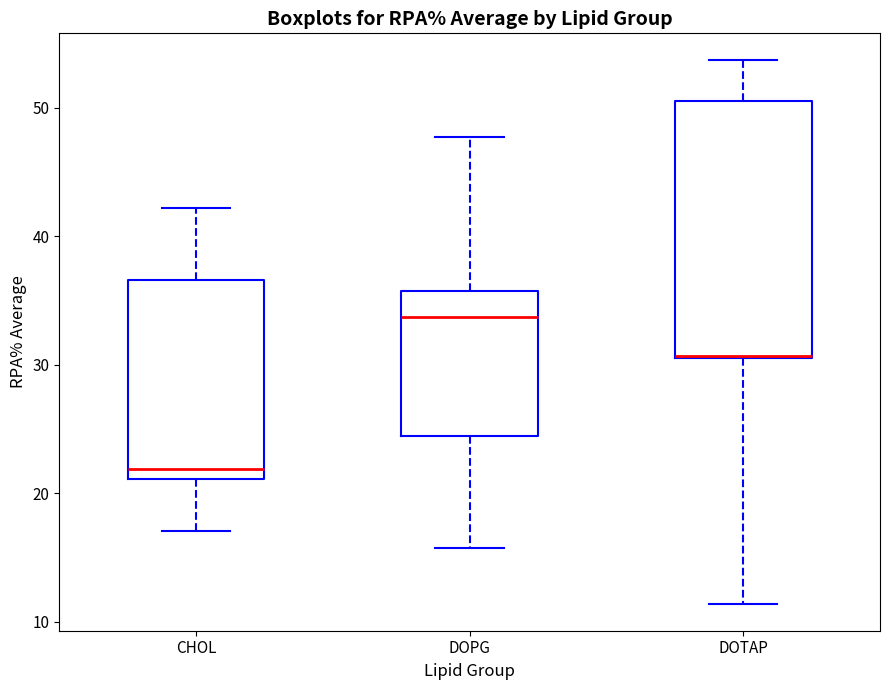

Reading left to right, read every box against the y-axis: the position of its median line, the range the box covers, and the ends of its whiskers. The values are not printed on the chart, so give them approximately, as read against the axis.

CHOL: median 22, box 21 to 37, whiskers 17 to 42
DOPG: median 34, box 24 to 36, whiskers 16 to 48
DOTAP: median 31 (drawn on the box's lower edge), box 31 to 51, whiskers 11 to 54